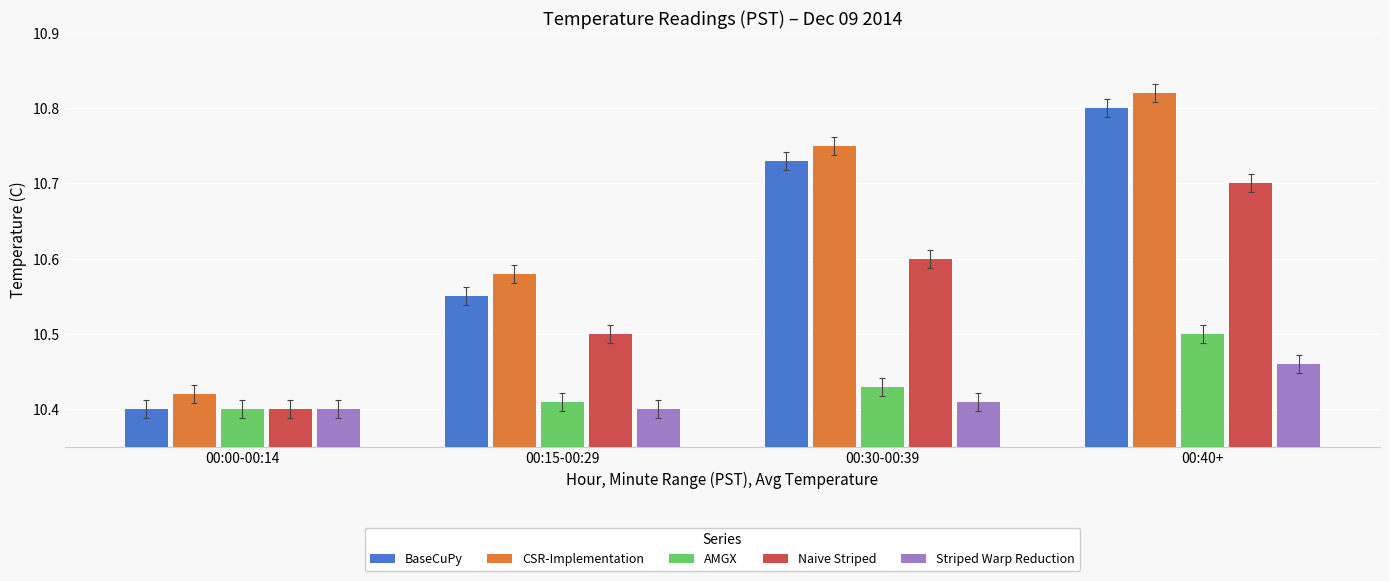

At which label does BaseCuPy reach its minimum?

00:00-00:14